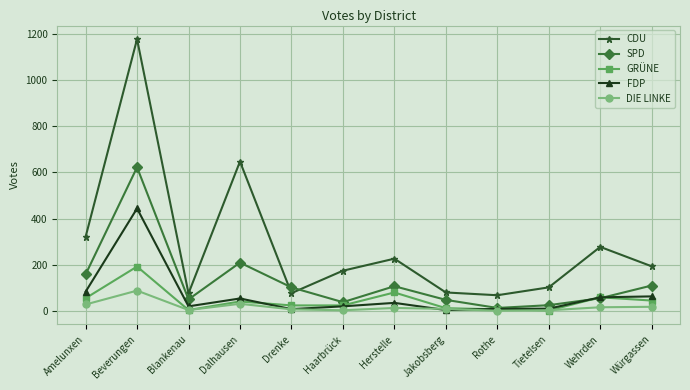

What is the label of the 5th point from the right?

Jakobsberg